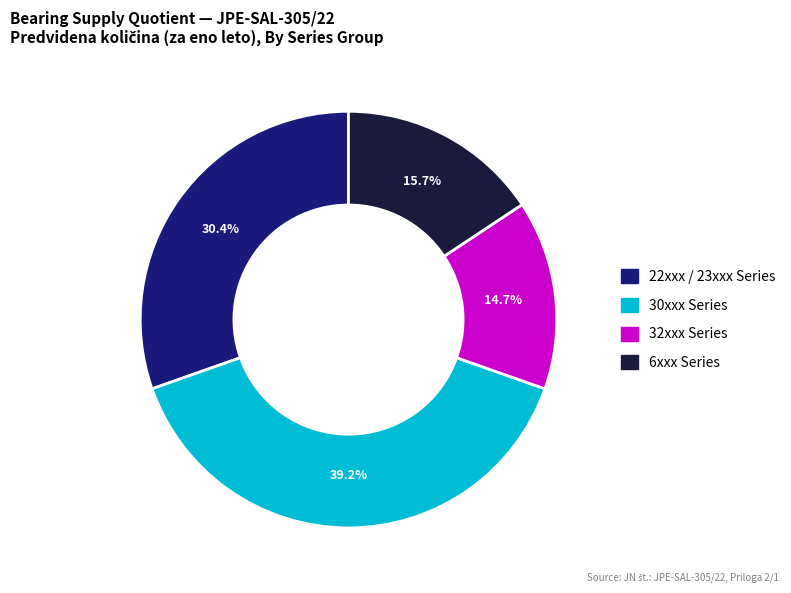

Is the sum of 6xxx Series and 22xxx / 23xxx Series greater than half?

No